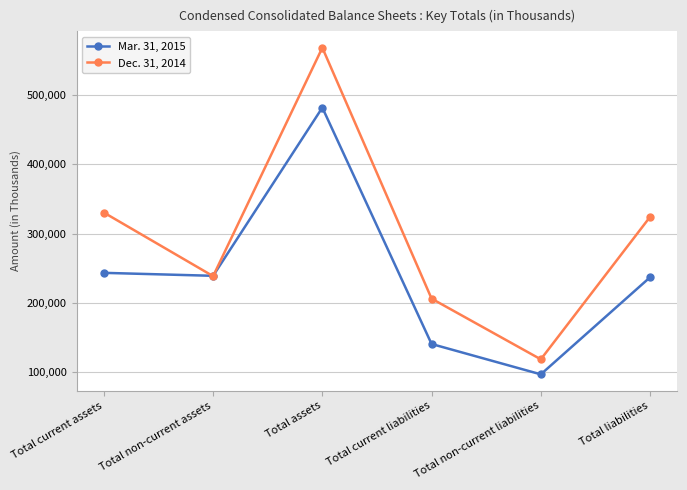

What is the label of the 4th point from the left?

Total current liabilities